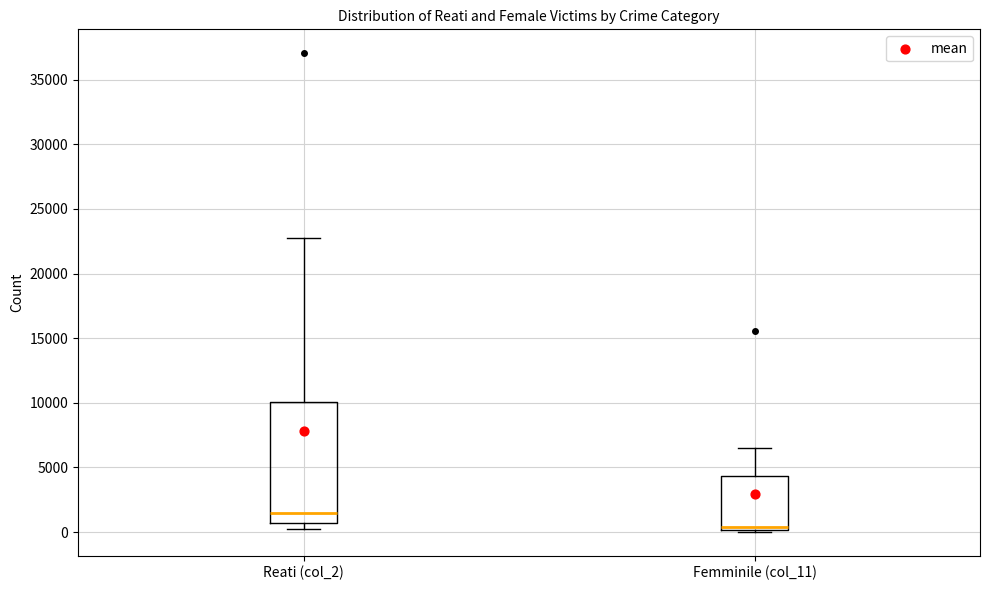

Comparing the boxes themselves (not the whiskers), which one is the tallest?

Reati (col_2)